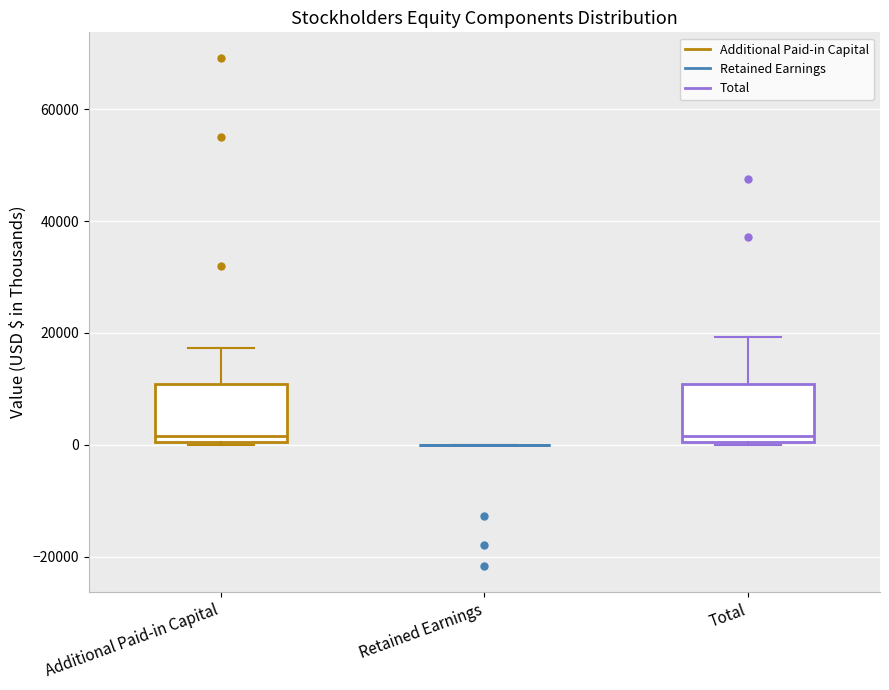

Reading left to right, transcribe this box plot: for each box, give where its median line is, the range the box spans, and where its two whiskers end, as read against the y-axis. The values are not printed on the chart, so give them approximately, as read against the axis.

Additional Paid-in Capital: median 2000, box 0 to 10000, whiskers 0 to 18000
Retained Earnings: box collapsed to a line at 0, whiskers 0 to 0
Total: median 2000, box 0 to 10000, whiskers 0 to 20000